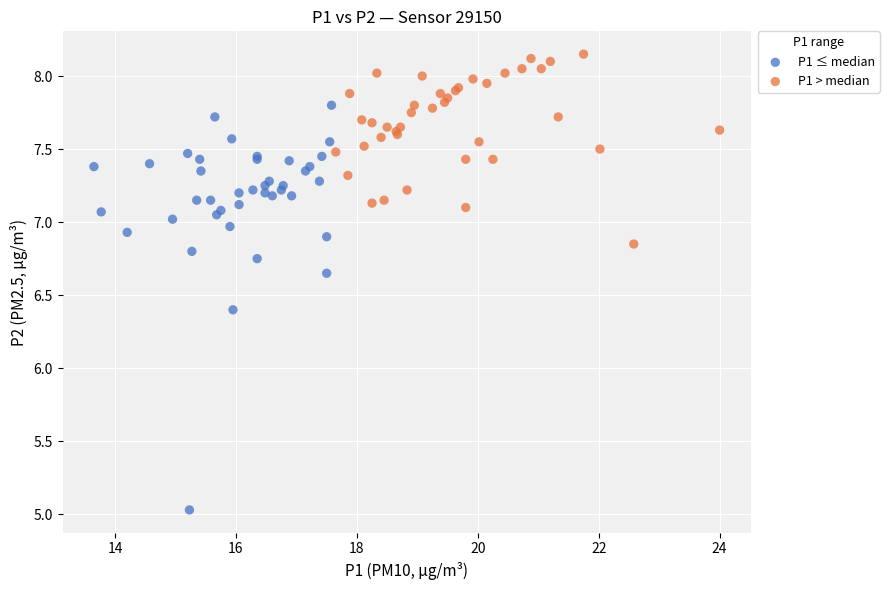

Which series contains the highest Y value?

P1 > median